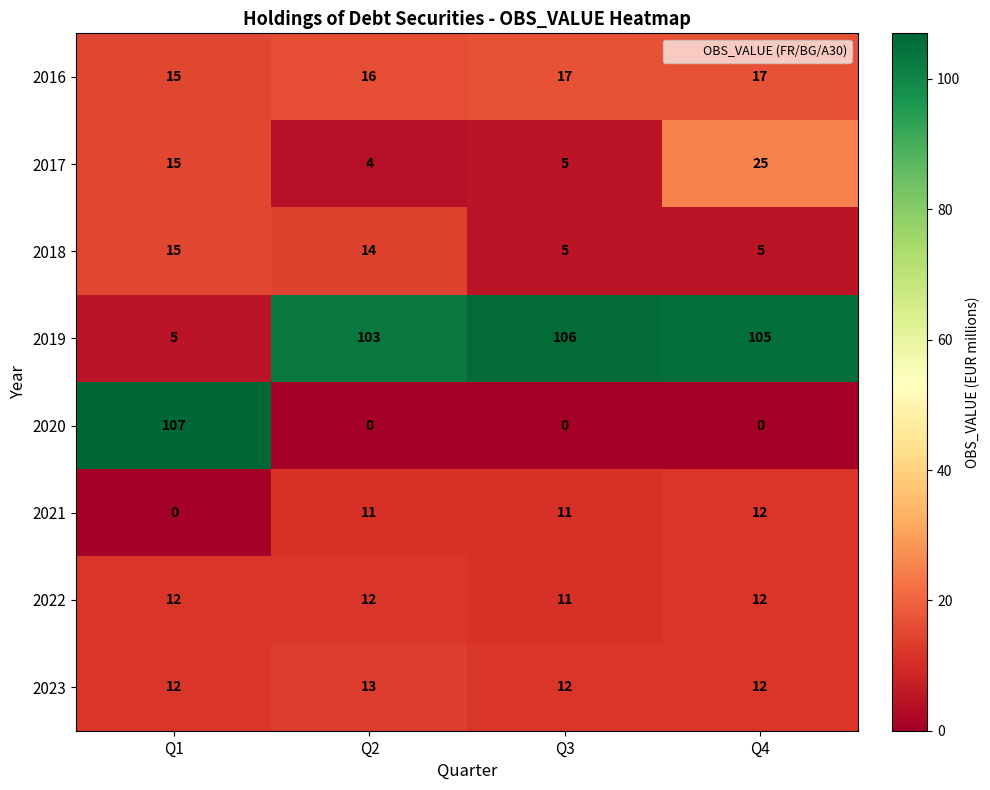

List the labels in order of 2017 value, largest first.

Q4, Q1, Q3, Q2